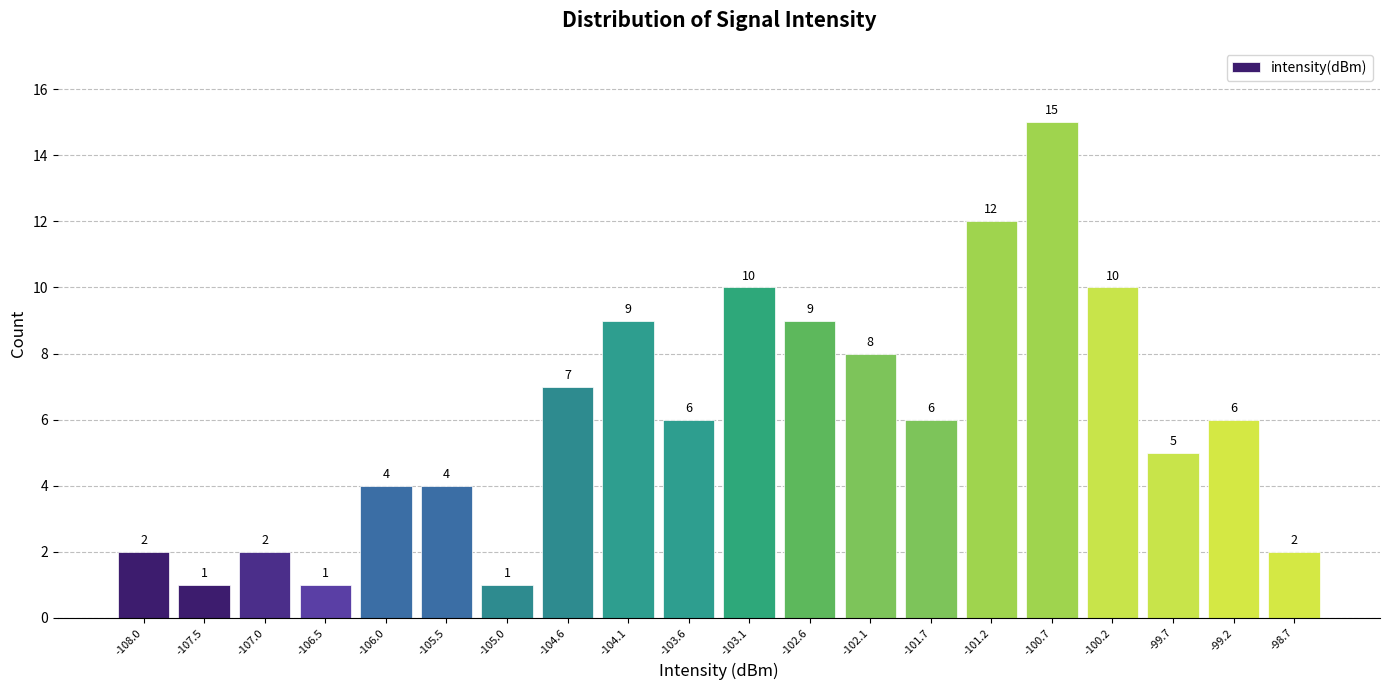

Reading left to right, list every bar in this chart as the range it spans on the x-axis followed by its height. The bar edges are not printed on the chart, so give them approximately, as read against the axis.

-108.200 to -107.715: 2
-107.715 to -107.230: 1
-107.230 to -106.745: 2
-106.745 to -106.260: 1
-106.260 to -105.775: 4
-105.775 to -105.290: 4
-105.290 to -104.805: 1
-104.805 to -104.320: 7
-104.320 to -103.835: 9
-103.835 to -103.350: 6
-103.350 to -102.865: 10
-102.865 to -102.380: 9
-102.380 to -101.895: 8
-101.895 to -101.410: 6
-101.410 to -100.925: 12
-100.925 to -100.440: 15
-100.440 to -99.955: 10
-99.955 to -99.470: 5
-99.470 to -98.985: 6
-98.985 to -98.500: 2